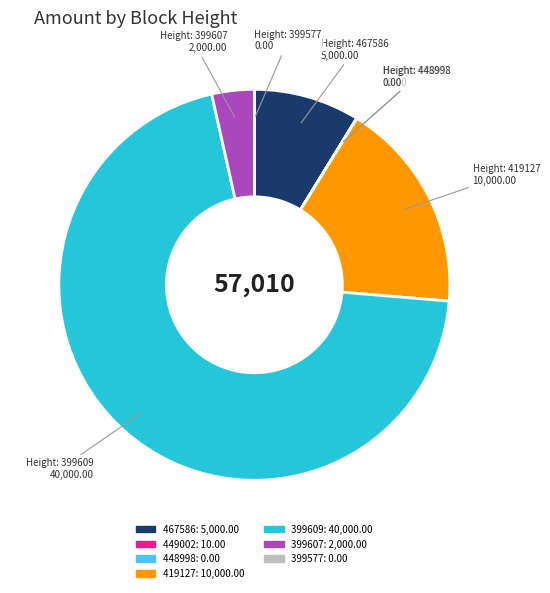

Is there any slice that represents more than half of the pie?

Yes